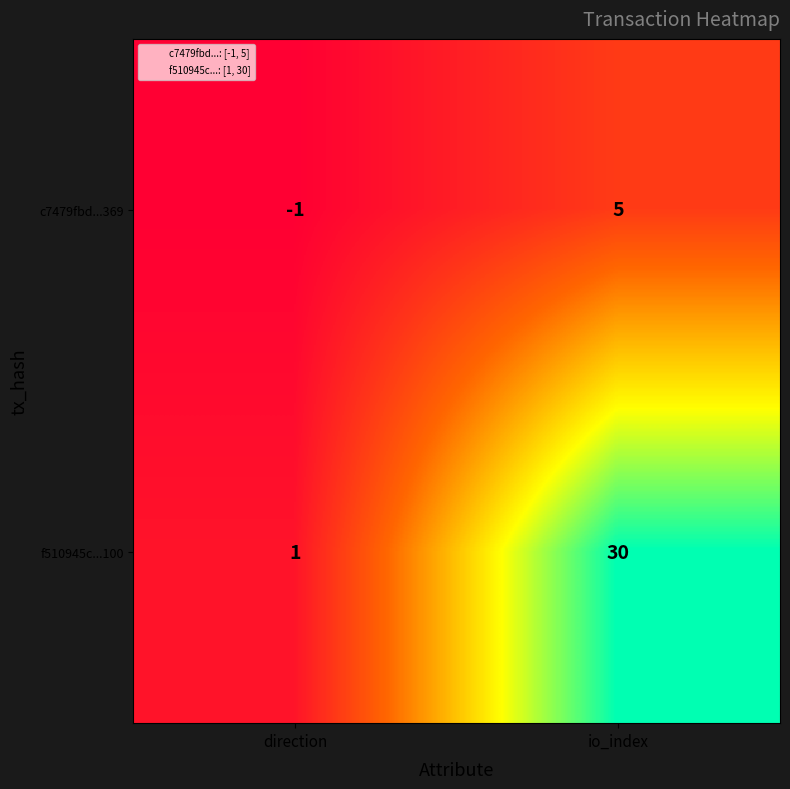

What value does the c7479fbd...369 series have at io_index?

5